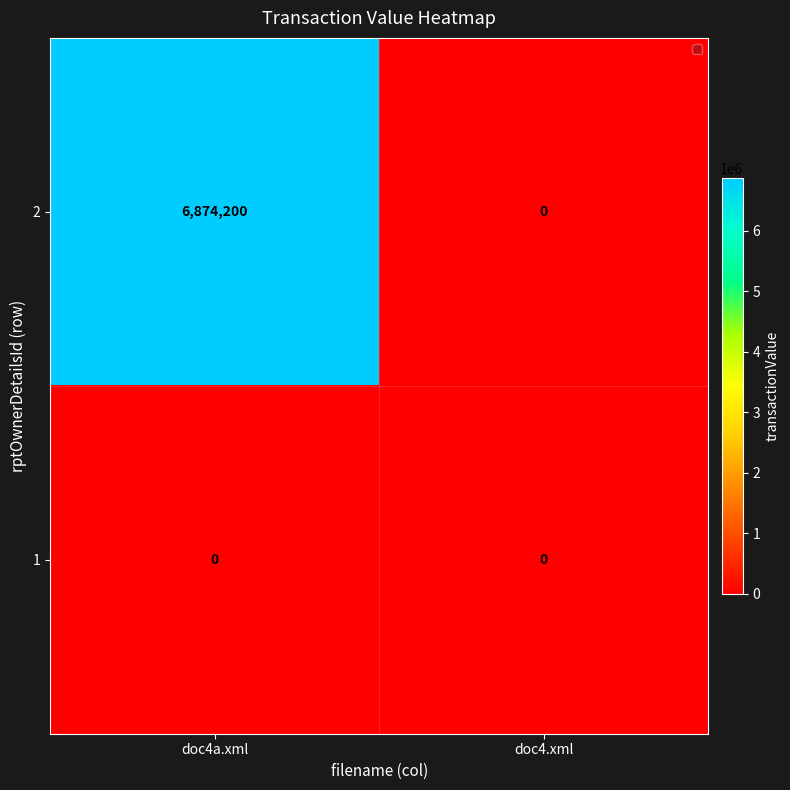

Rank the series by their maximum value, from highest to lowest.

2, 1